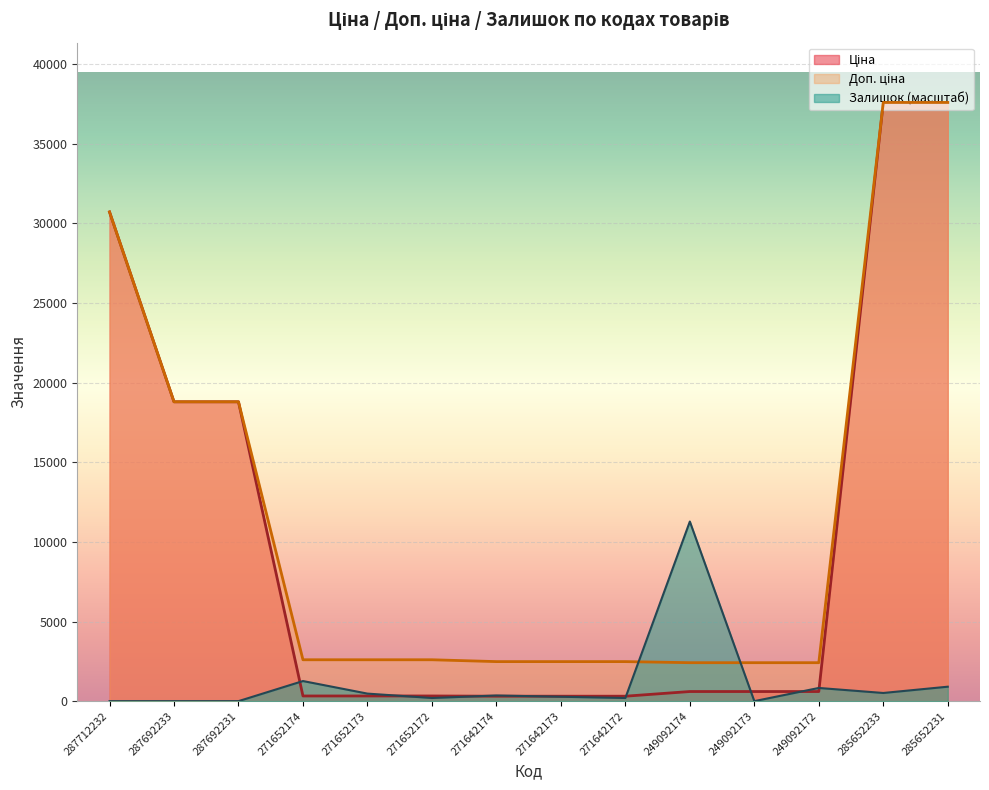

What is the difference between the second highest and second lowest values in the Залишок series?

1261.9